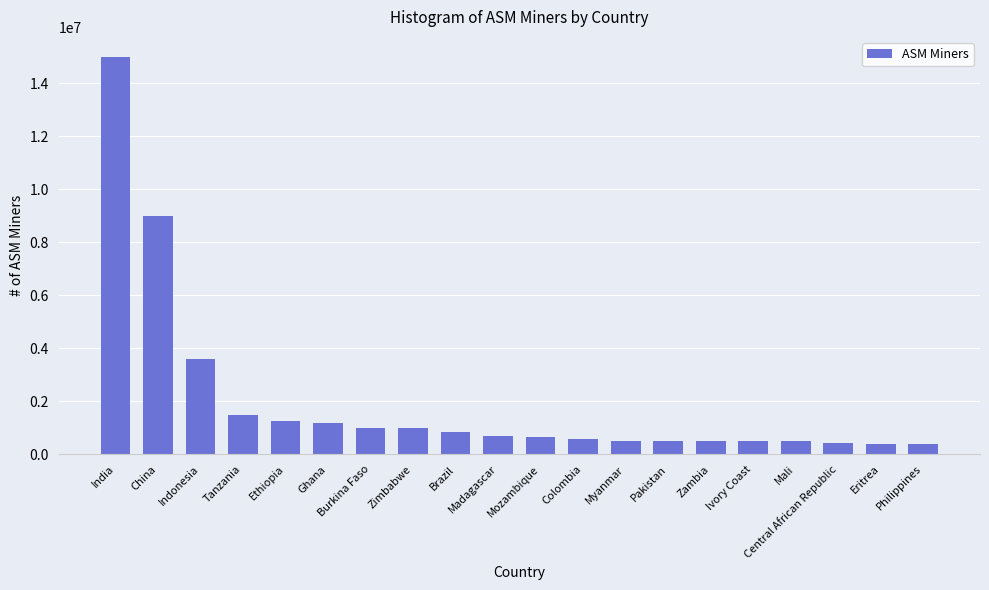

What is the average value?

2007000